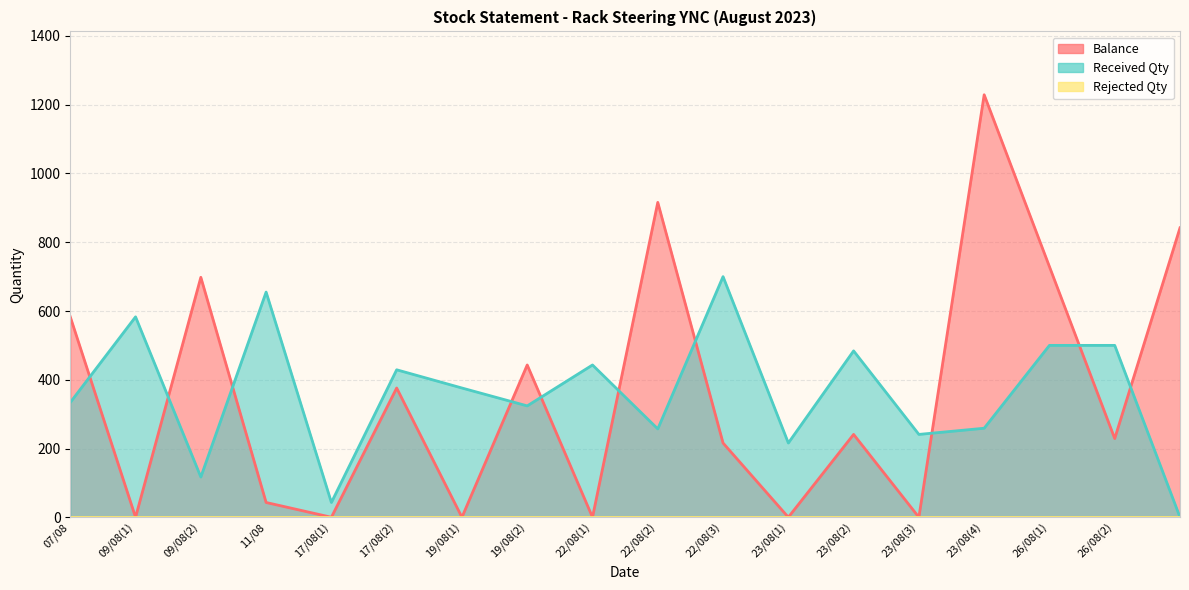

Which has a higher value, 22/08(2) or 23/08(4)?

23/08(4)